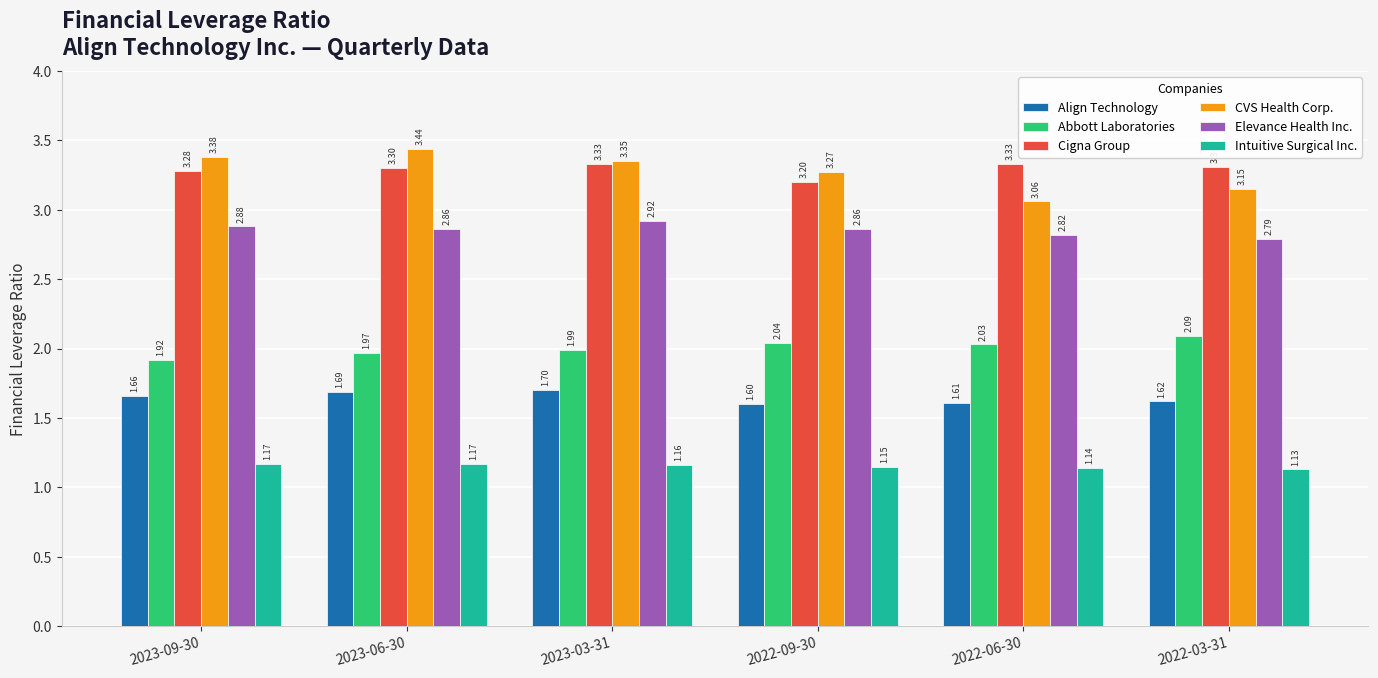

Between 2023-03-31 and 2022-03-31, which series saw the biggest shift?

CVS Health Corp.